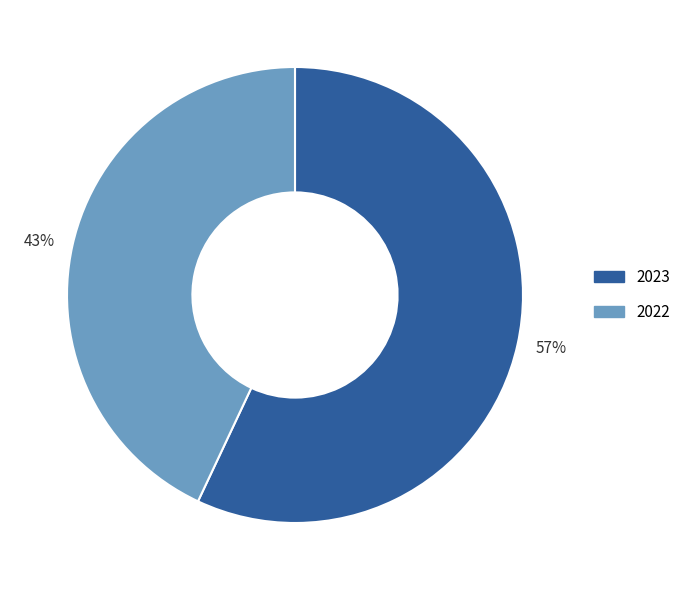

Rank the categories by value from lowest to highest.

2022, 2023